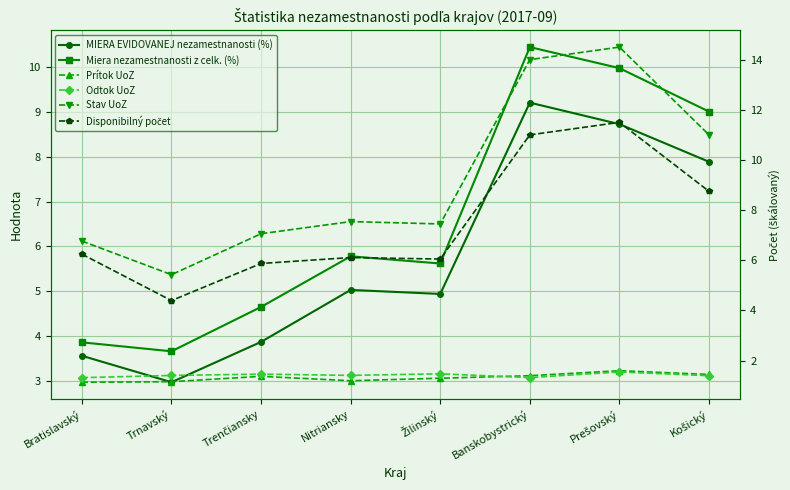

What are all the series names shown in the legend?

MIERA EVIDOVANEJ nezamestnanosti (%), Miera nezamestnanosti z celk. (%), Prítok UoZ, Odtok UoZ, Stav UoZ, Disponibilný počet